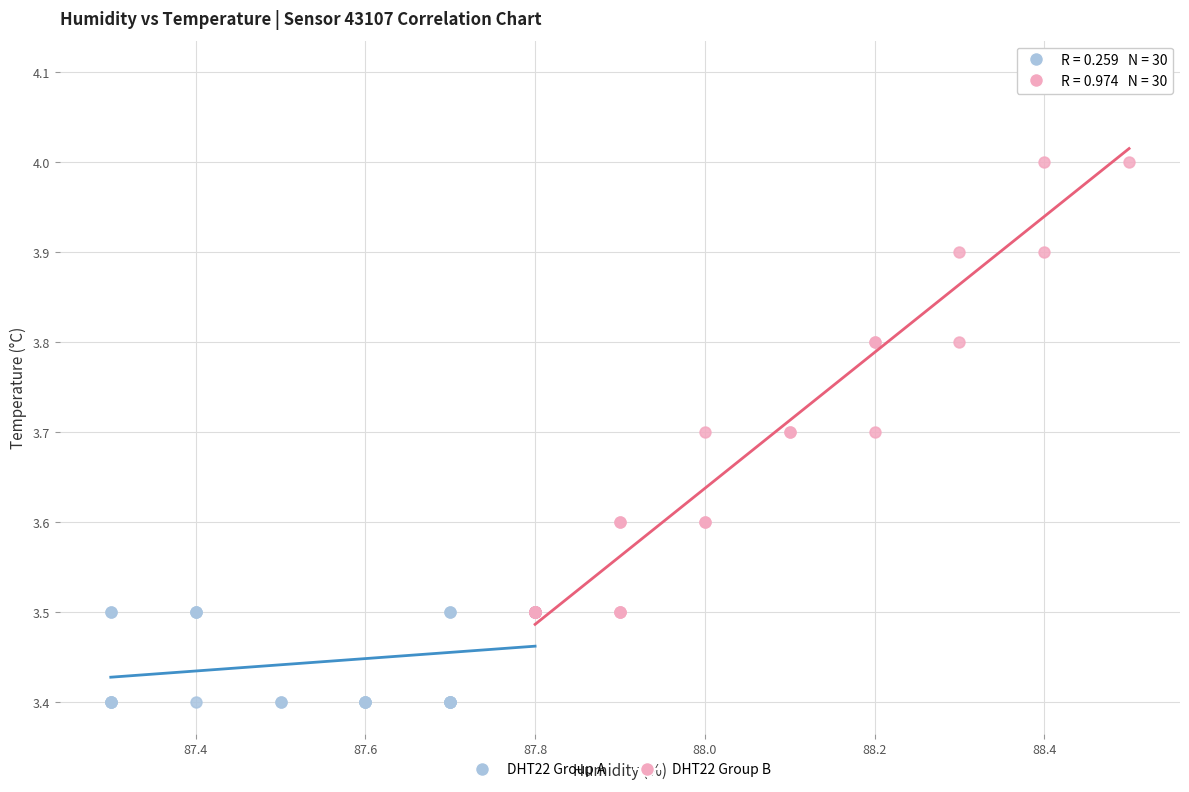

Which series contains the highest Y value?

DHT22 Group B